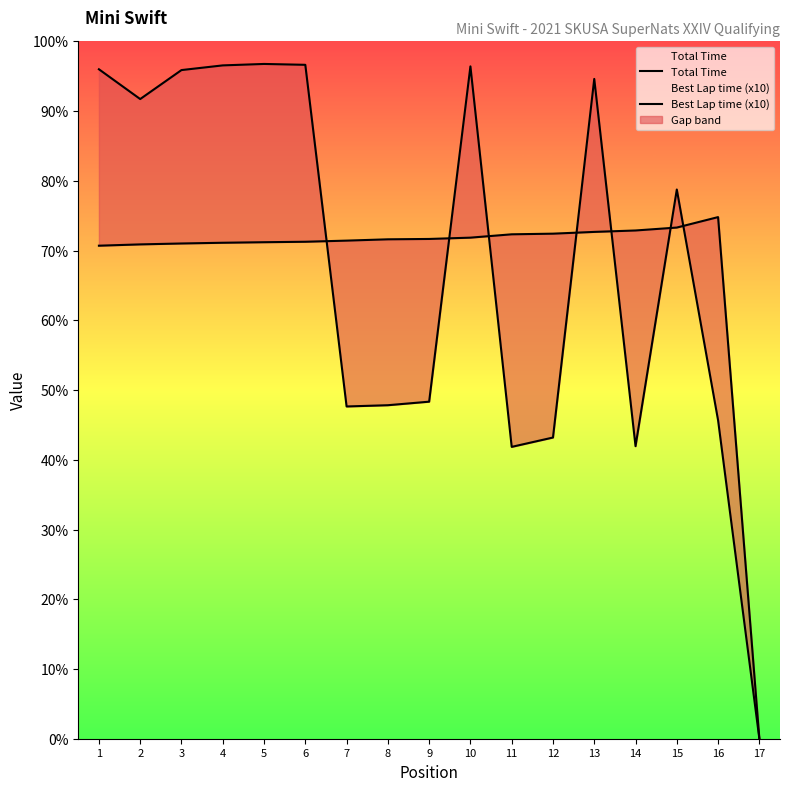

At how many categories does at least one series exceed 159?

16